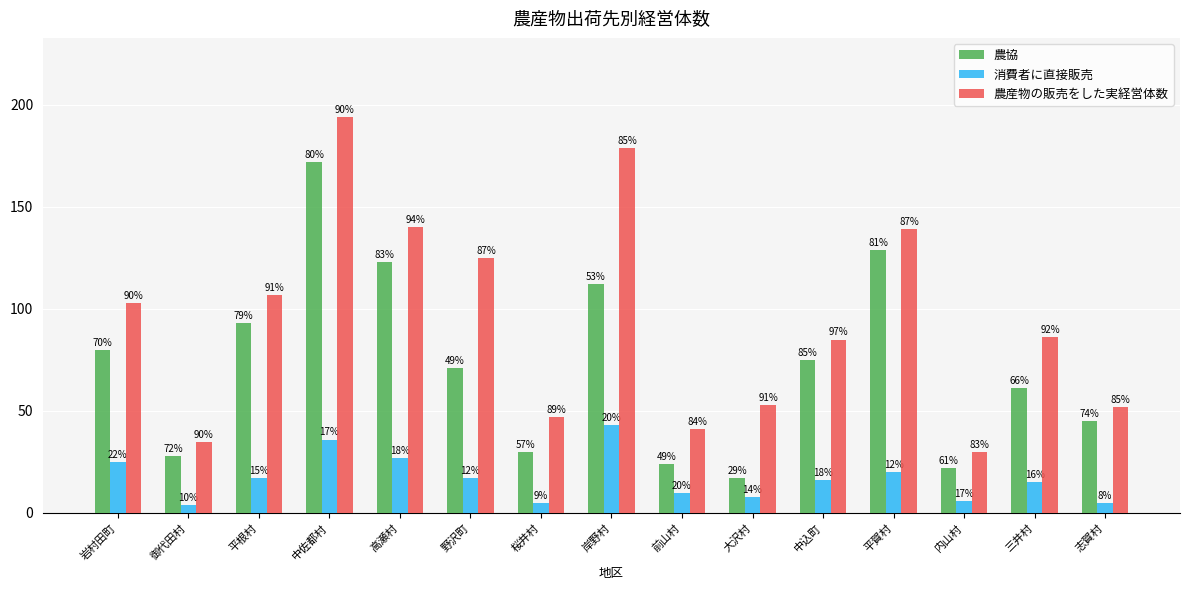

At which label does 消費者に直接販売 first exceed 16?

岩村田町